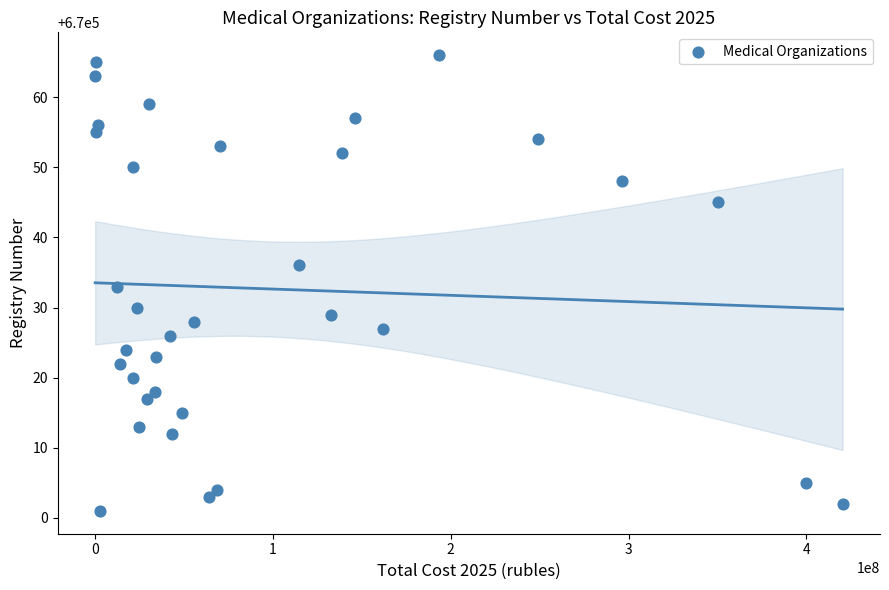

What is the range of Y values (max minus min)?

65